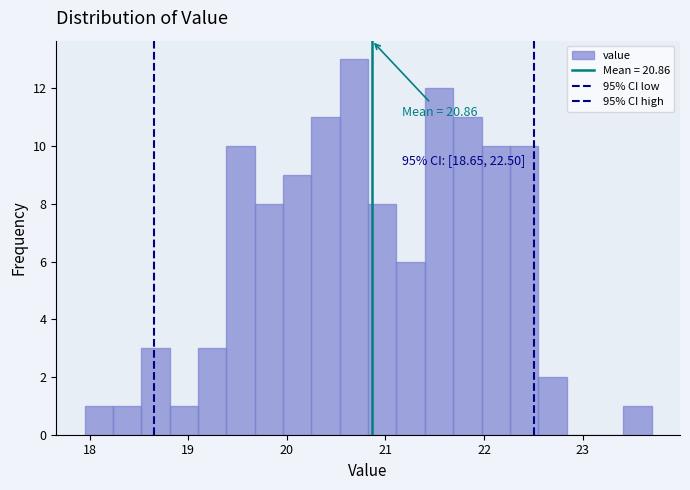

Around what value on the x-axis is the tallest bar? Give the approximate position of its centre, as read against the axis.

20.7